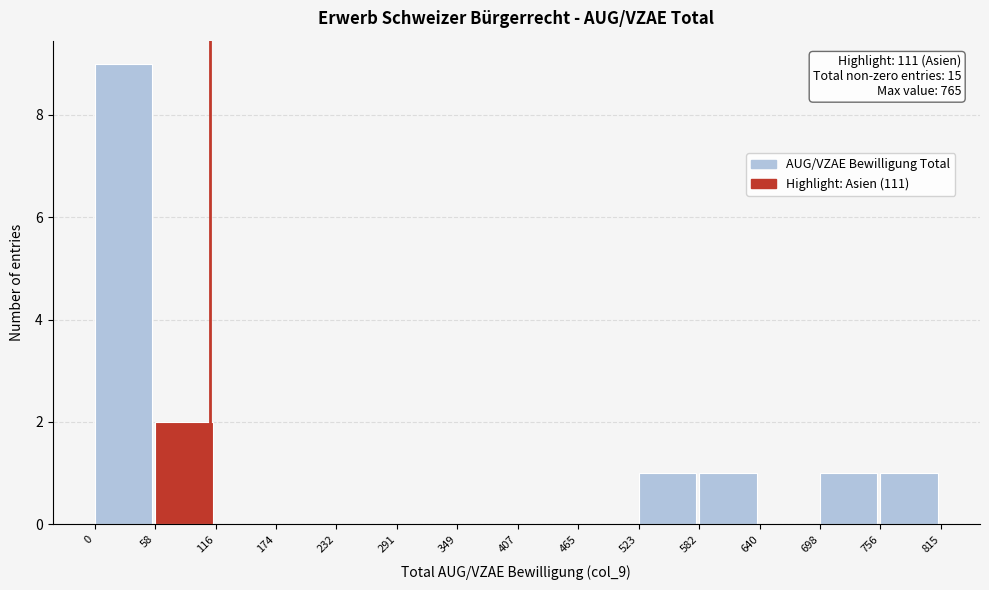

Which range on the x-axis has the tallest bar?

0 to 58